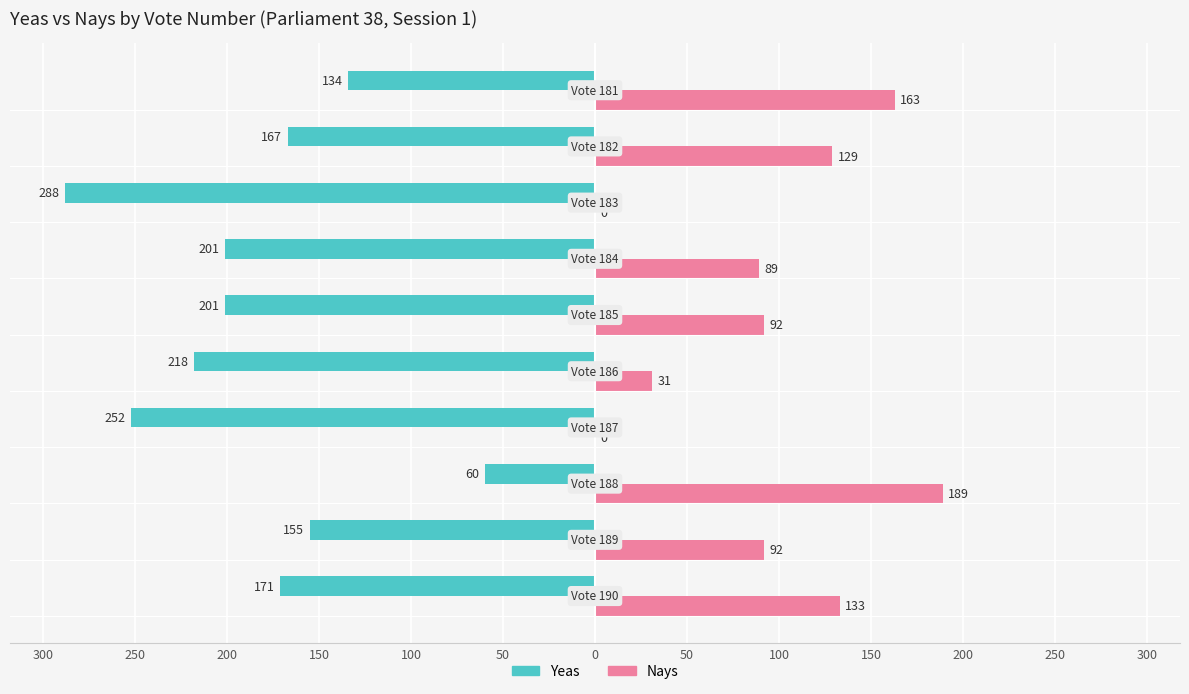

What are all the series names shown in the legend?

Yeas, Nays